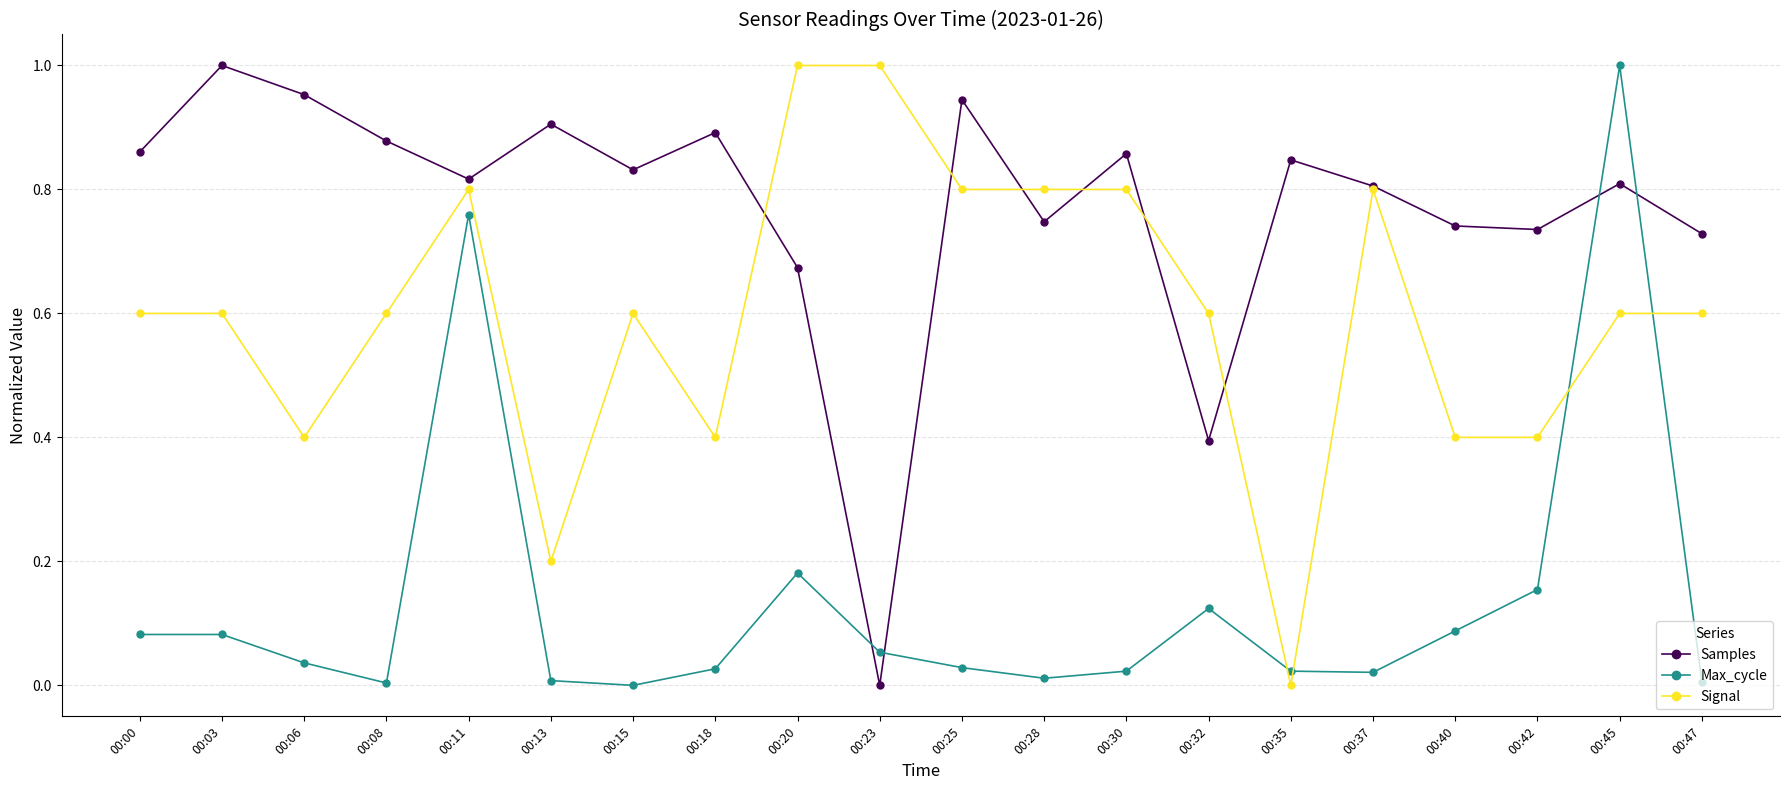

Is this an area chart (filled region under the line)?

No